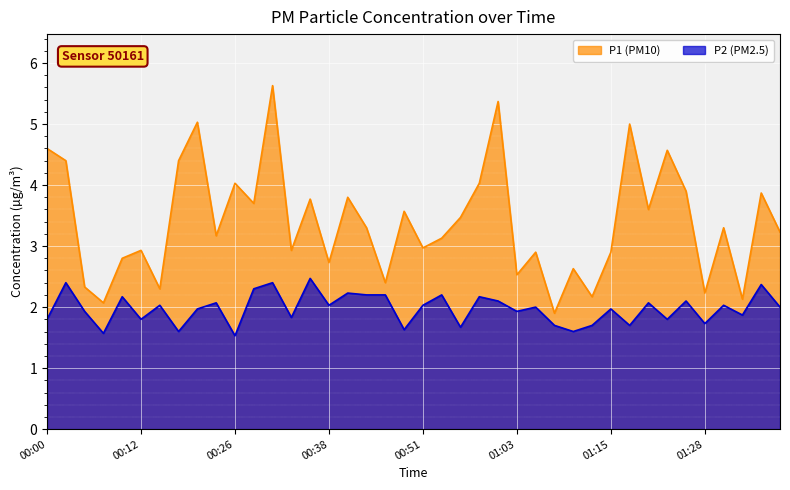

How many interior local valleys does the P1 series have?

14